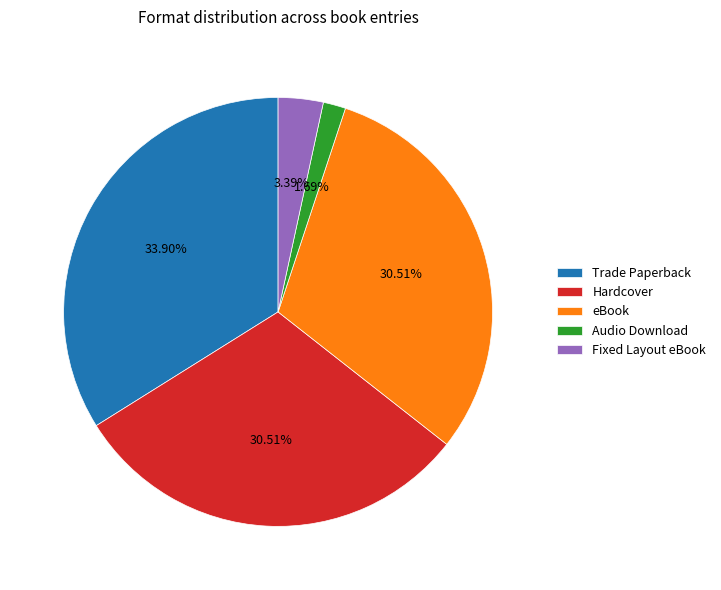

Count the number of slices in the pie.

5